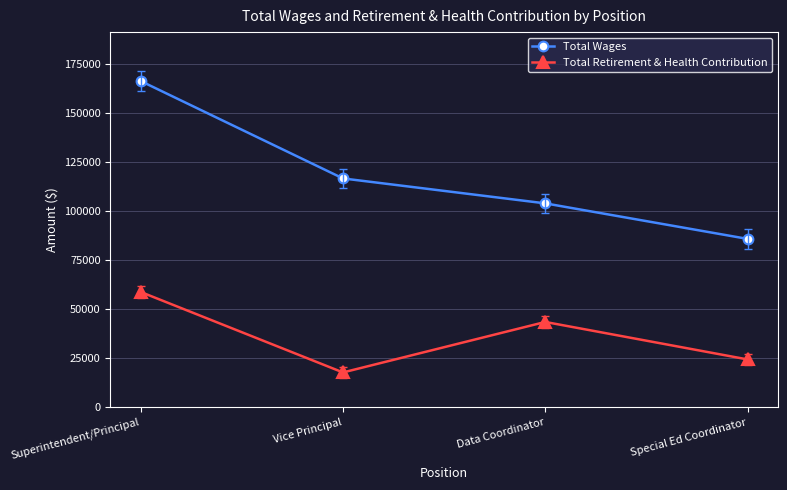

Rank the series by their maximum value, from lowest to highest.

Total Retirement & Health Contribution, Total Wages